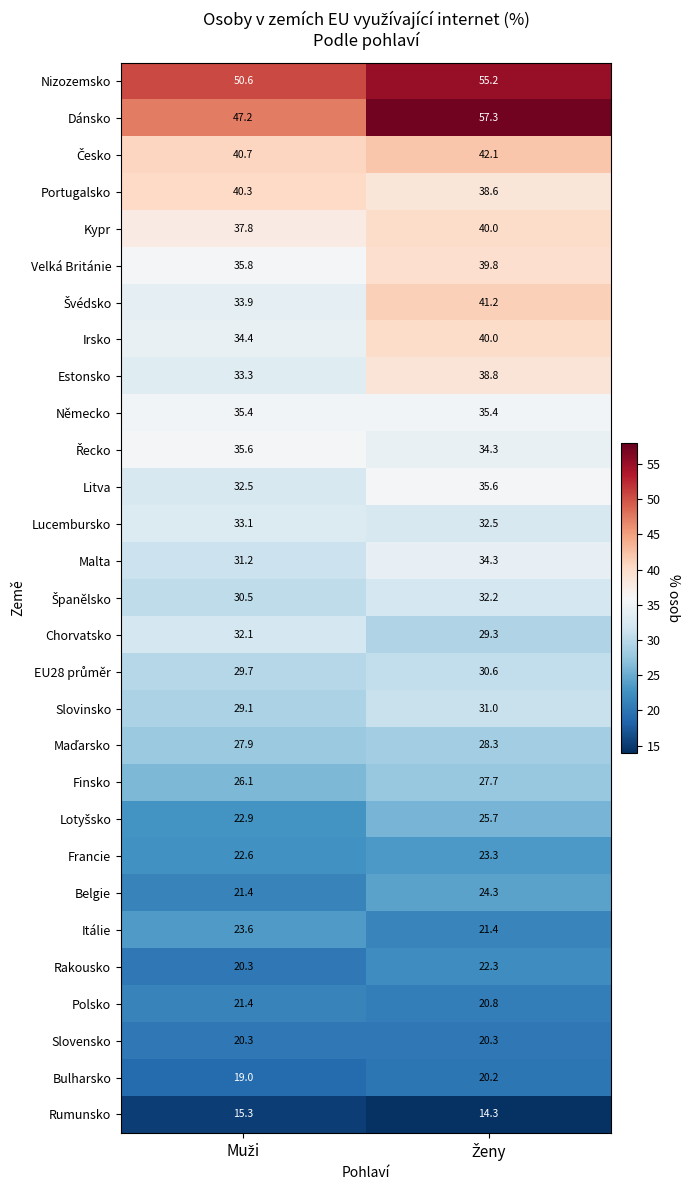

What is the highest value of the Bulharsko series?

20.2